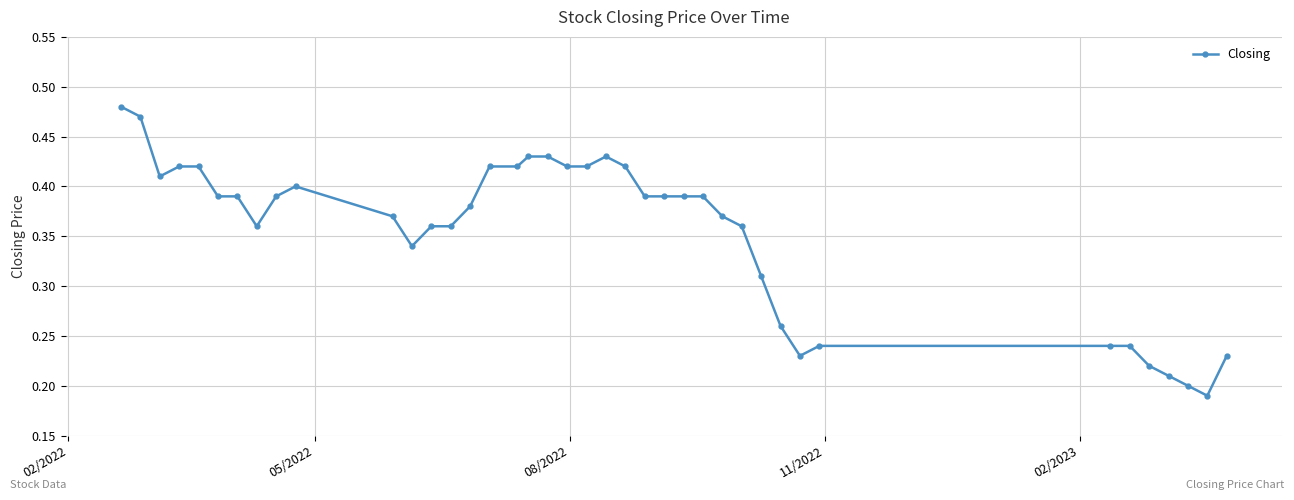

True or false: the data has more than 1 interior local peaks.

True